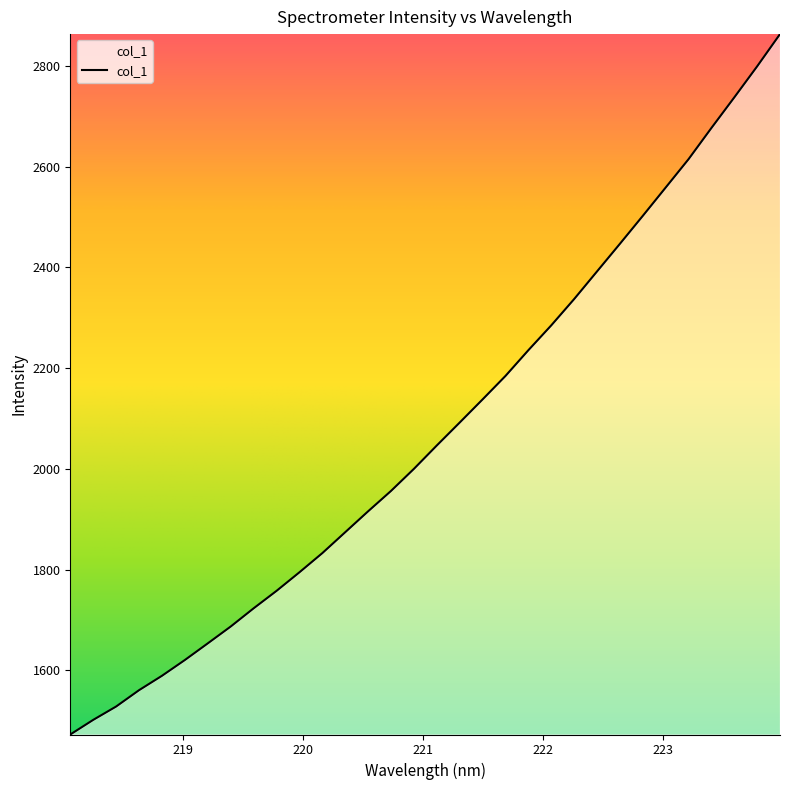

Reading left to right, list all the values displayed in this chart.

1472.9	1501.9	1528.4	1560.9	1589.4	1620.7	1653.8	1687.2	1723.3	1757.9	1794.8	1832.8	1874.3	1915.8	1956.3	2000.1	2046.5	2092.0	2137.9	2184.4	2235.5	2284.8	2337.0	2391.8	2446.6	2502.0	2558.2	2614.5	2676.4	2737.1	2798.7	2862.7